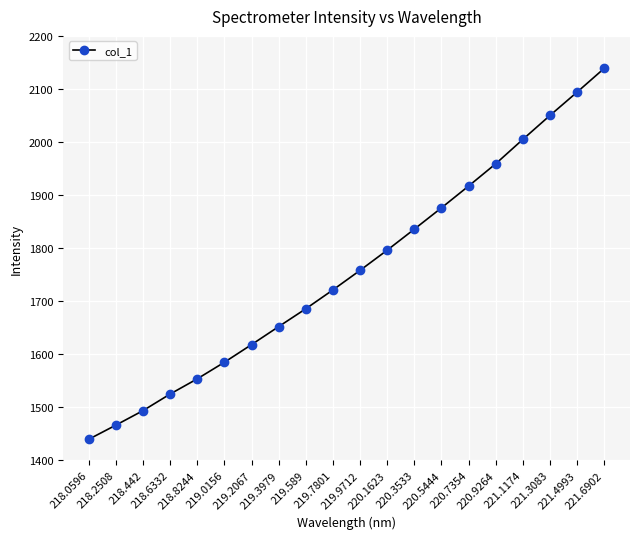

Which label corresponds to the smallest value in the chart?

218.0596